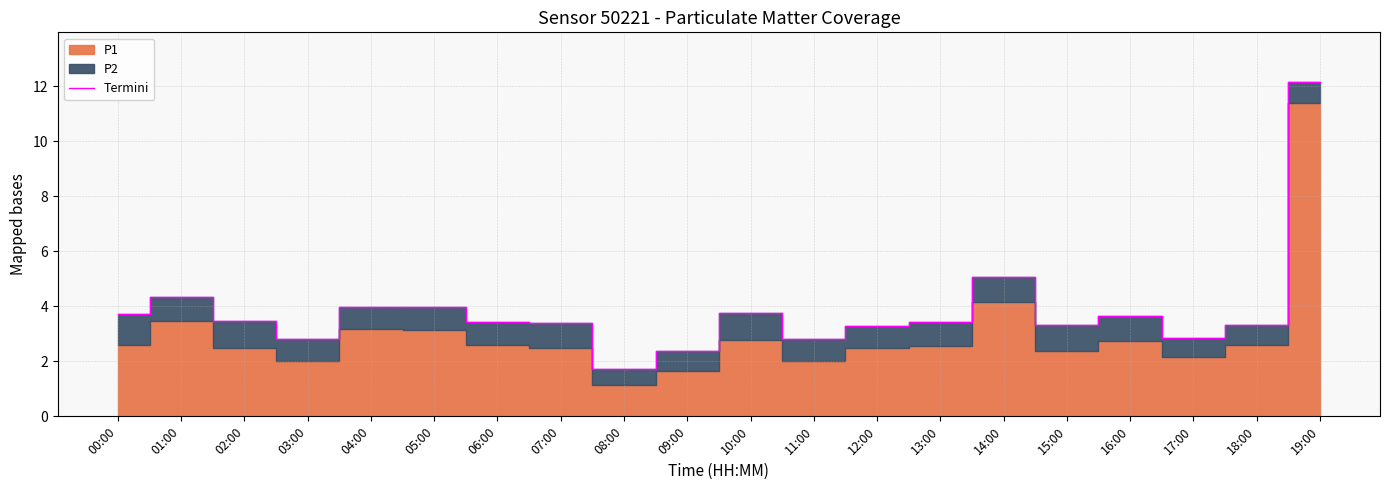

What is the label of the 17th point from the left?

16:00